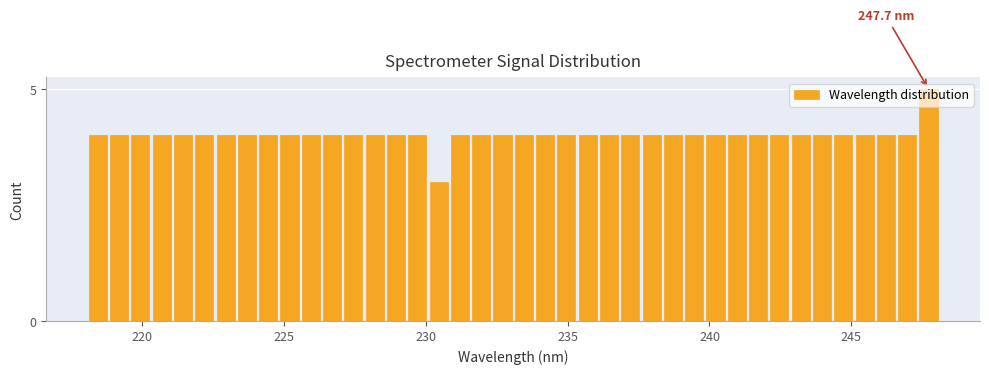

Read against the x-axis, roughly where is the centre of the tallest bar?

247.5